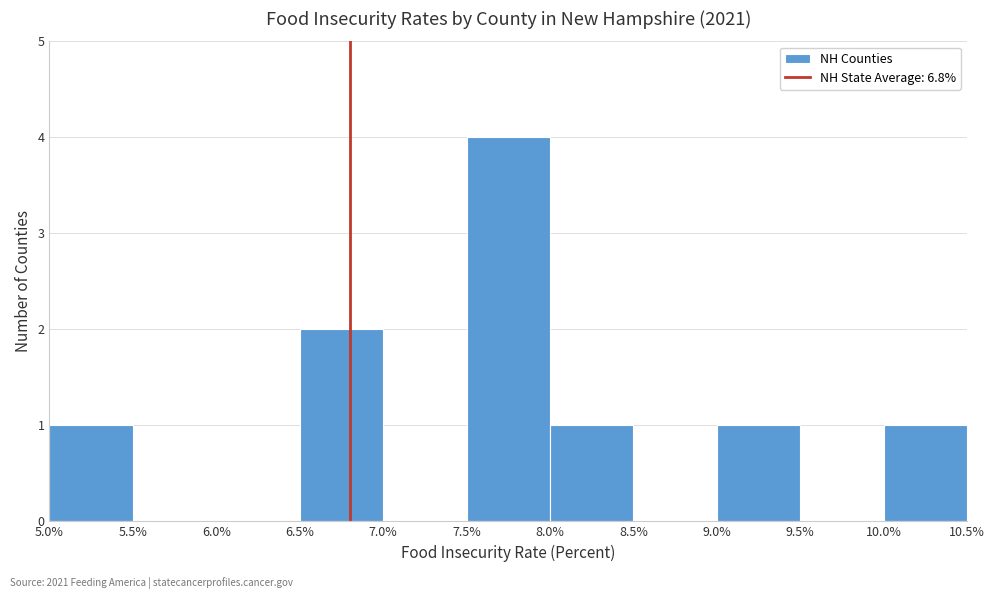

Reading left to right, list every bar in this chart as the range it spans on the x-axis followed by its height. The values are not printed on the chart, so give them approximately, as read against the axis.

5.0% to 5.5%: 1
5.5% to 6.0%: 0
6.0% to 6.5%: 0
6.5% to 7.0%: 2
7.0% to 7.5%: 0
7.5% to 8.0%: 4
8.0% to 8.5%: 1
8.5% to 9.0%: 0
9.0% to 9.5%: 1
9.5% to 10.0%: 0
10.0% to 10.5%: 1